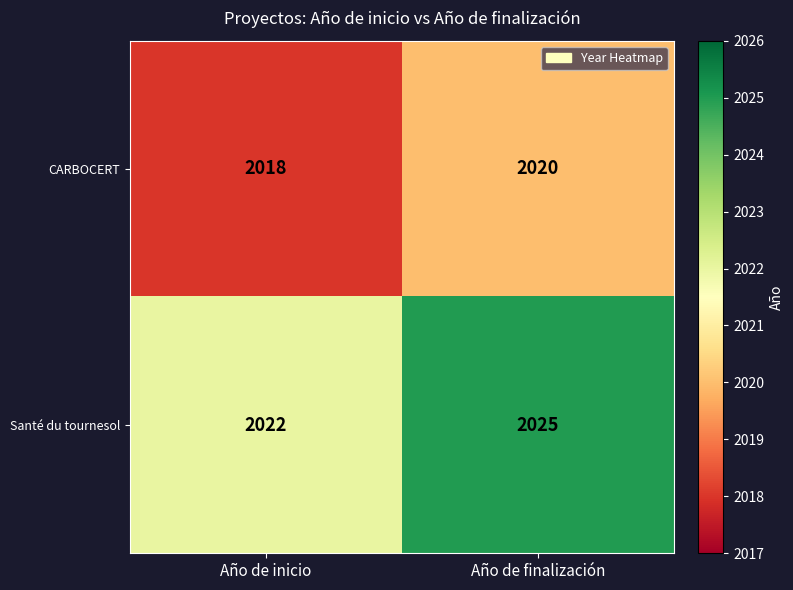

What is the greatest value displayed?

2025